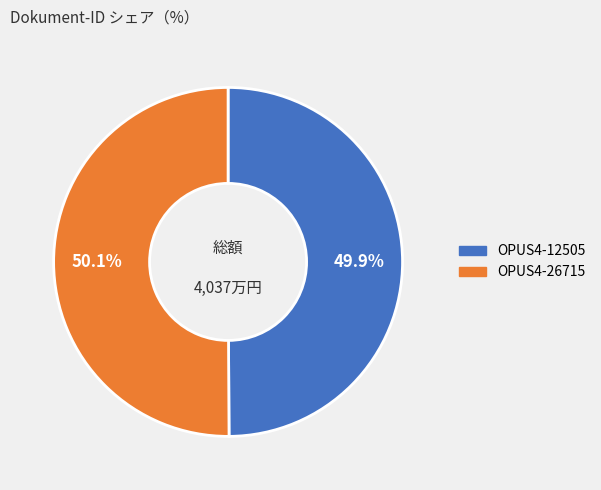

What percentage do OPUS4-26715 and OPUS4-12505 together represent?

100.0%